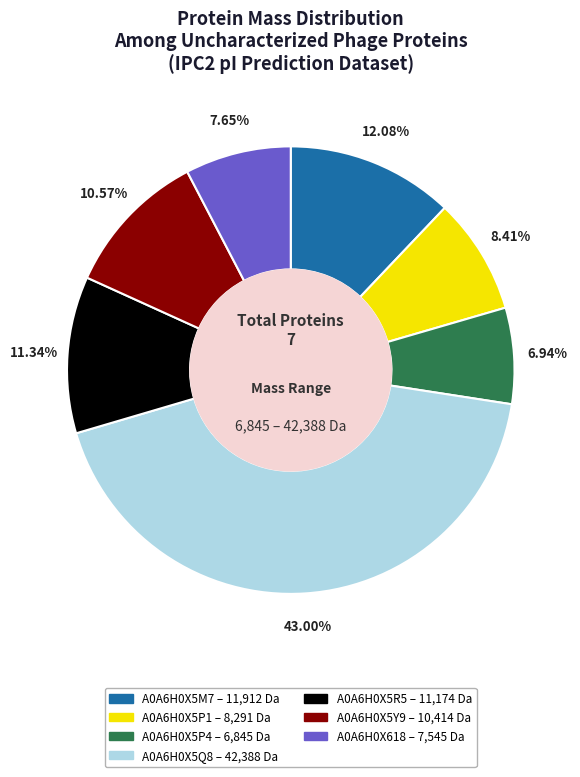

What is the total percentage of A0A6H0X5P1 and A0A6H0X5P4?

15.4%